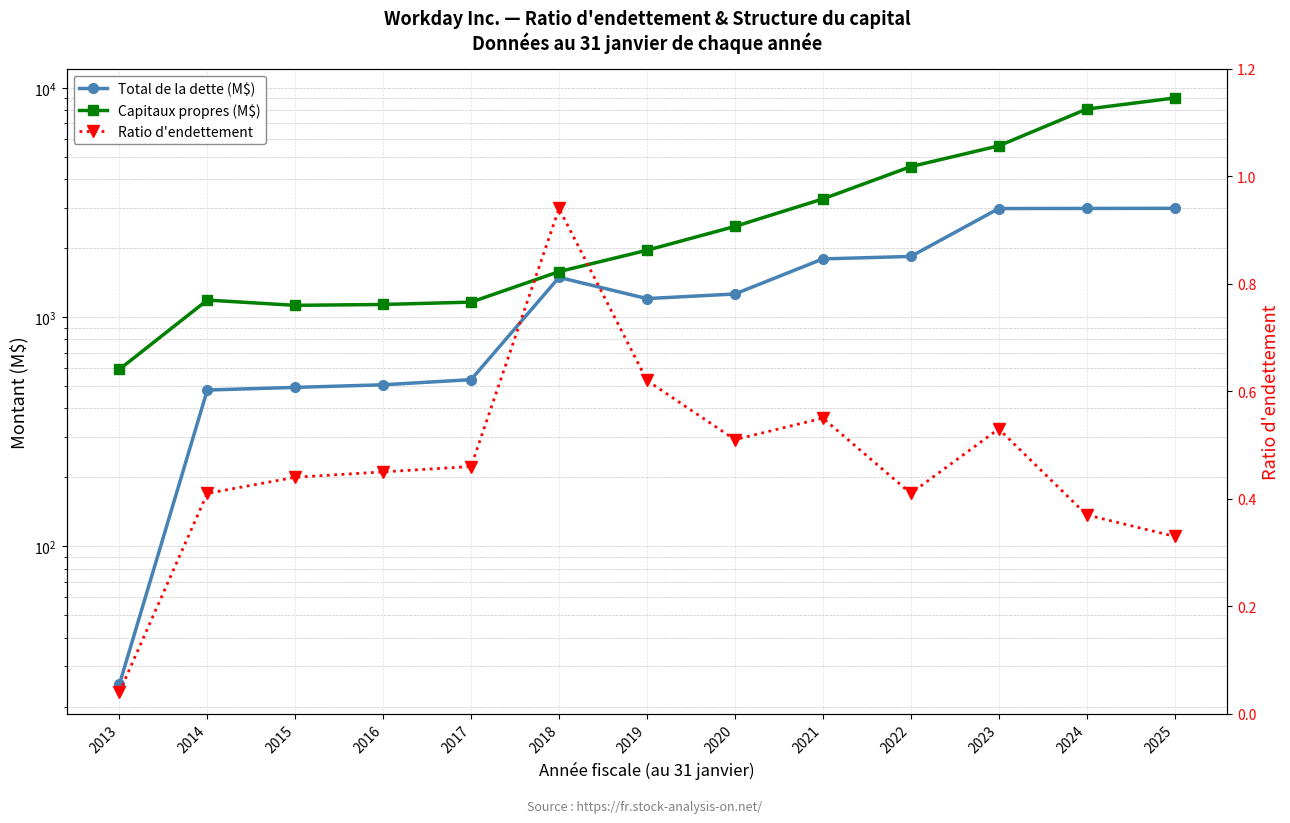

True or false: Ratio d'endettement and Total de la dette (M$) intersect in this chart.

False